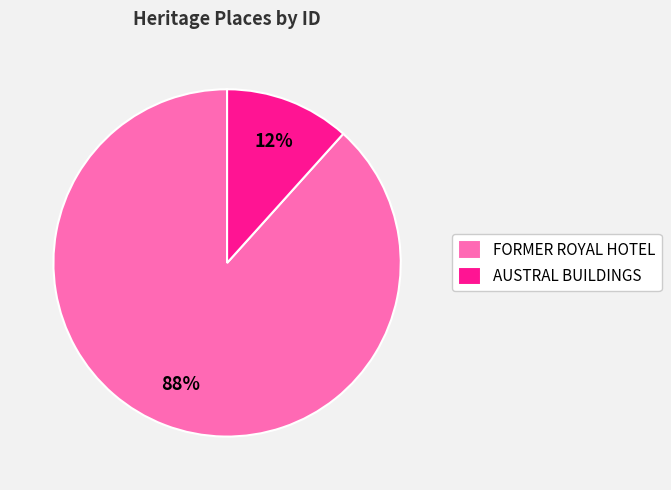

The FORMER ROYAL HOTEL slice represents 95% of the pie. True or false?

False